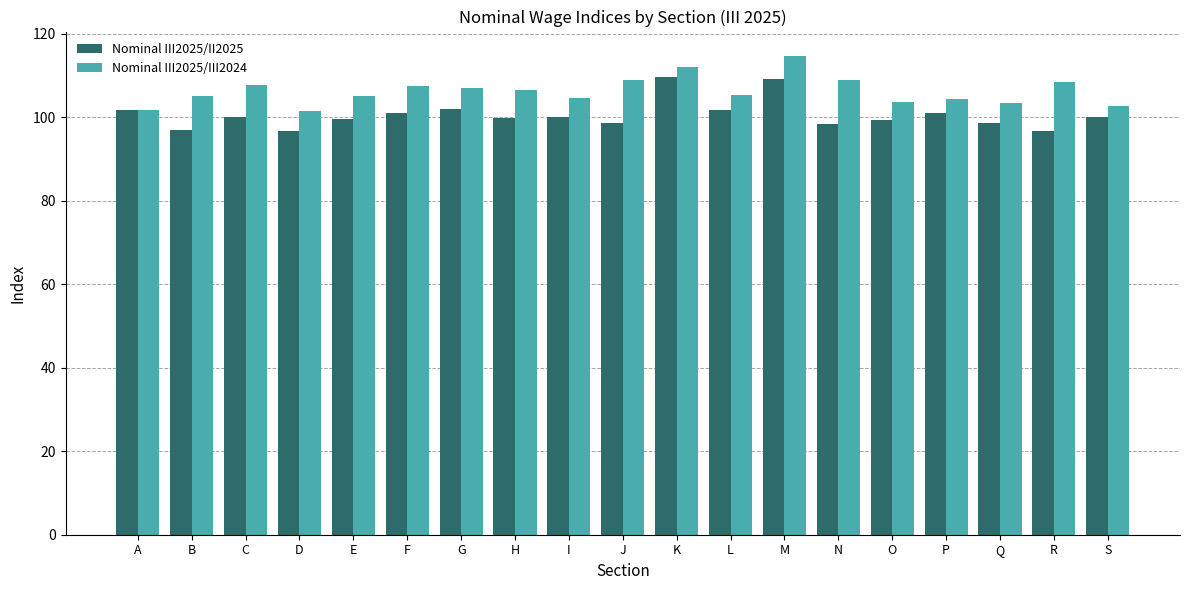

What is the maximum value for Nominal III2025/II2025?

109.6